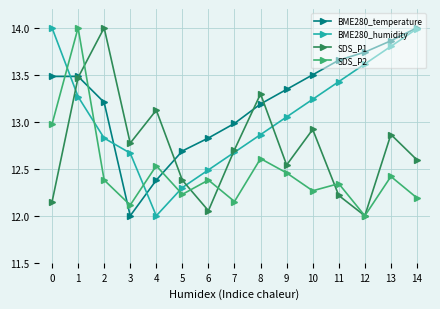

What is the value of the BME280_humidity point at the 1st from the left?

14.0